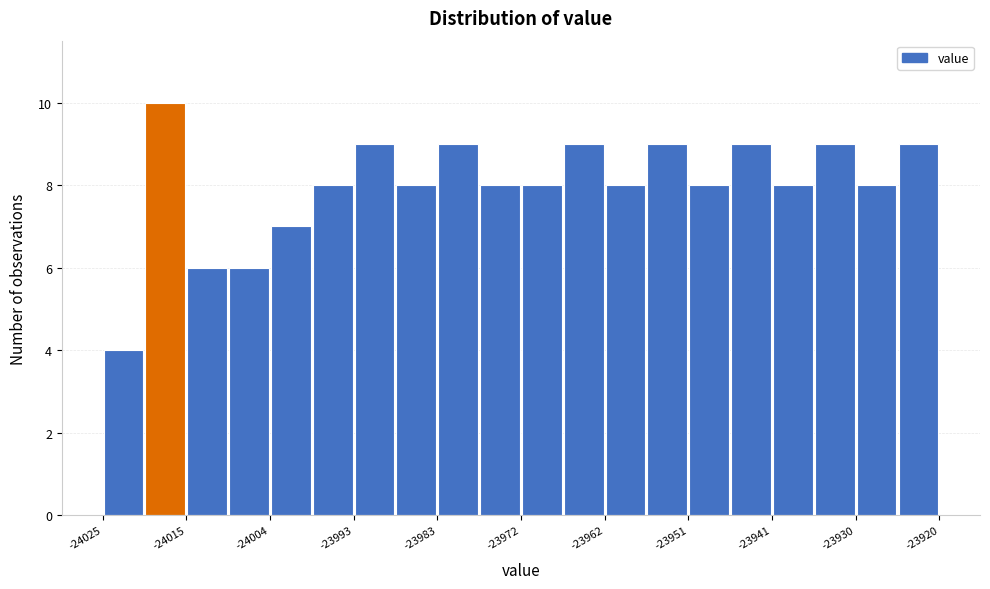

Read against the x-axis, roughly where is the centre of the tallest bar?

-24018